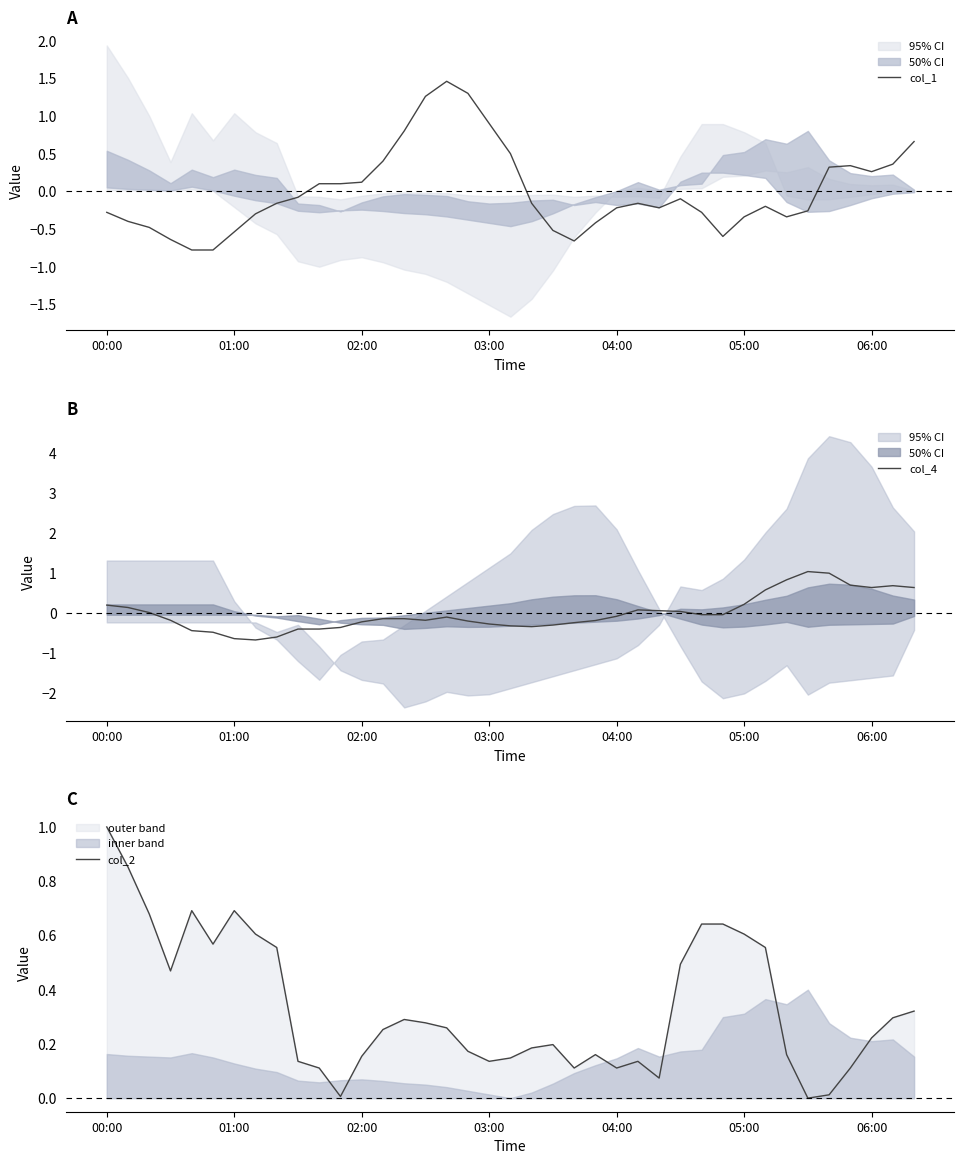

What is the minimum value shown in the chart?

-0.8